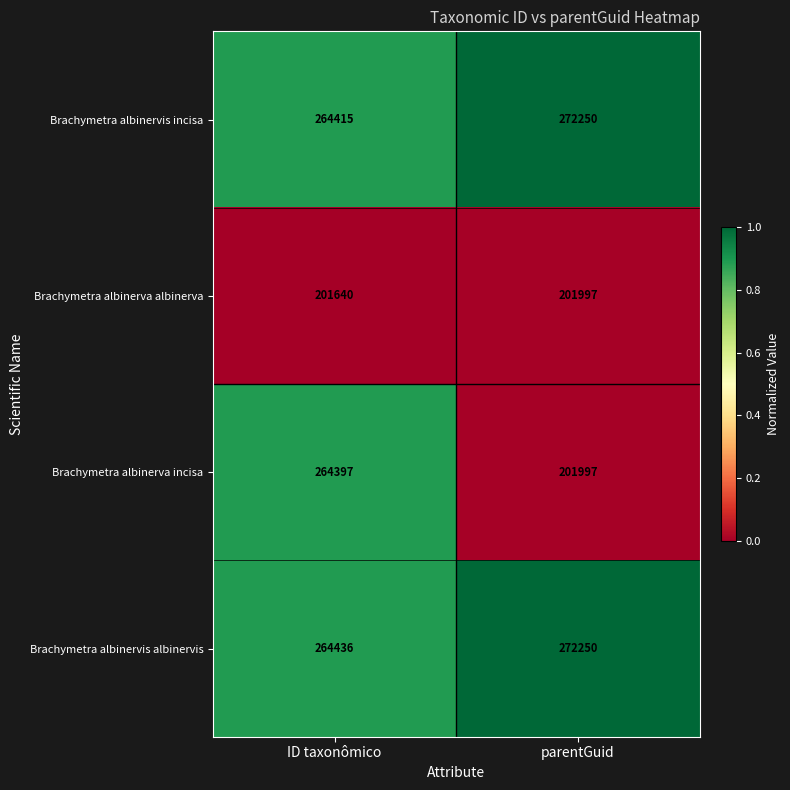

Which series changed the most between ID taxonômico and parentGuid?

Brachymetra albinerva incisa